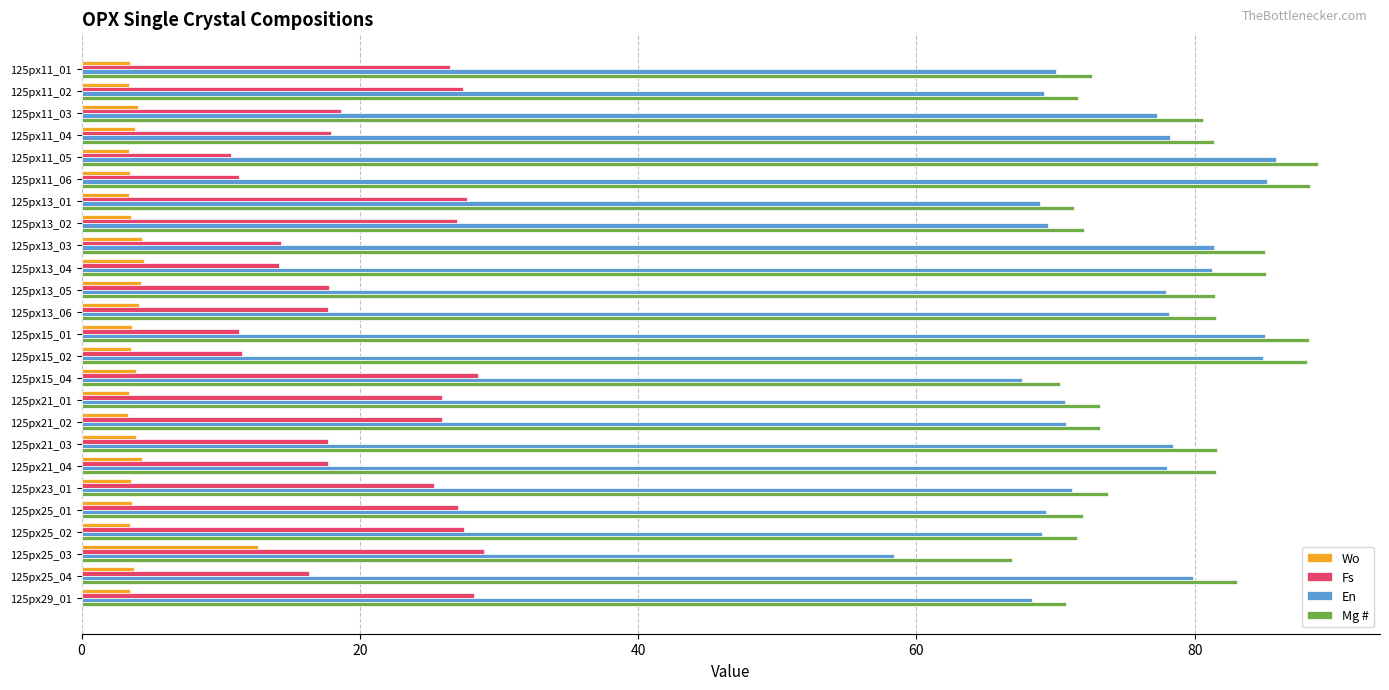

Rank the series by their maximum value, from highest to lowest.

Mg #, En, Fs, Wo